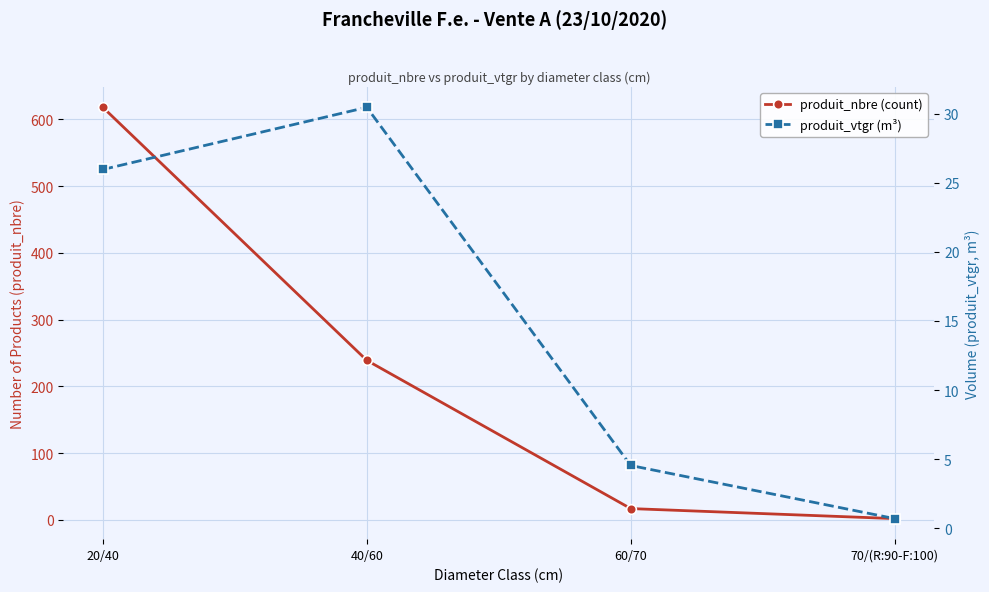

Between 70/(R:90-F:100) and 20/40, which is larger?

20/40